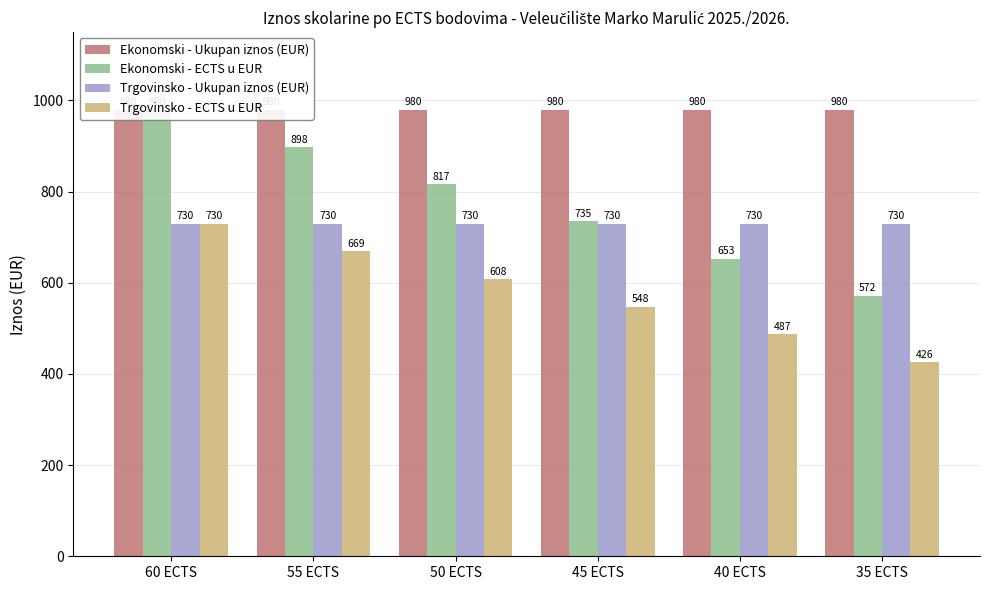

Are the bars horizontal?

No